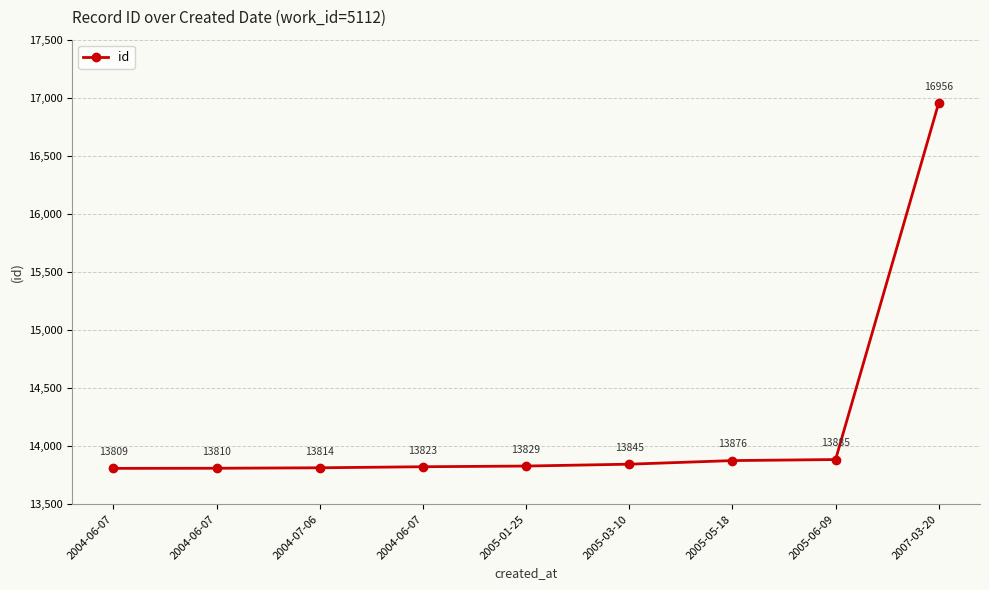

Which label corresponds to the largest value in the chart?

2007-03-20